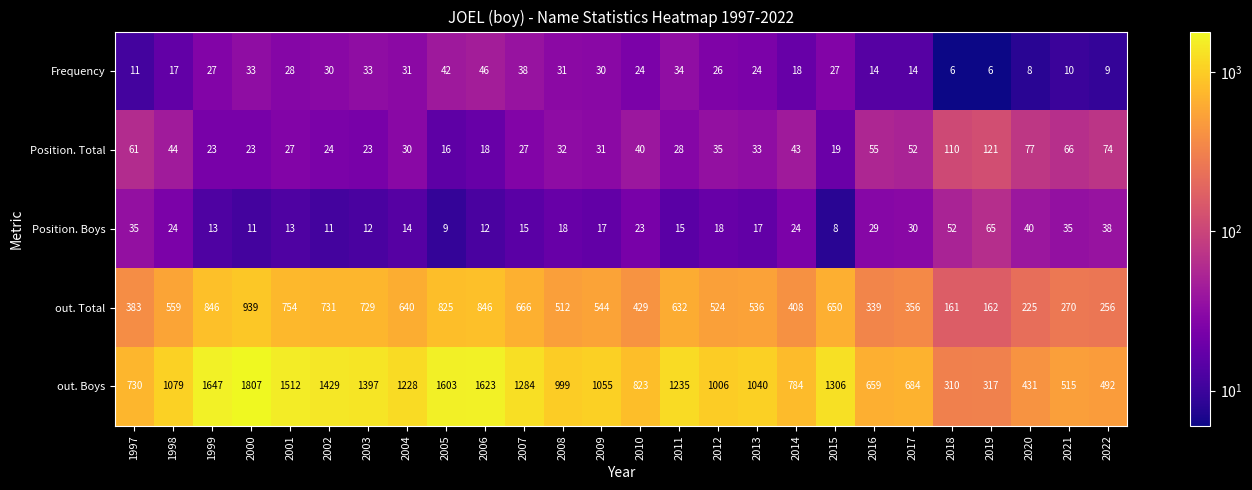

At which category does the chart reach its peak across all series?

2000